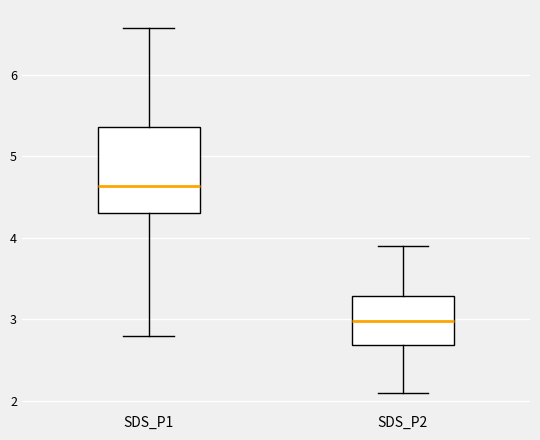

Comparing the boxes themselves (not the whiskers), which one is the tallest?

SDS_P1